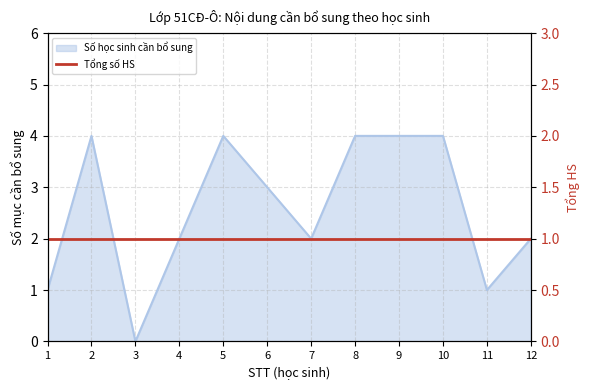

Reading right to left, what are all the values shown in this chart?

2	1	4	4	4	2	3	4	2	0	4	1